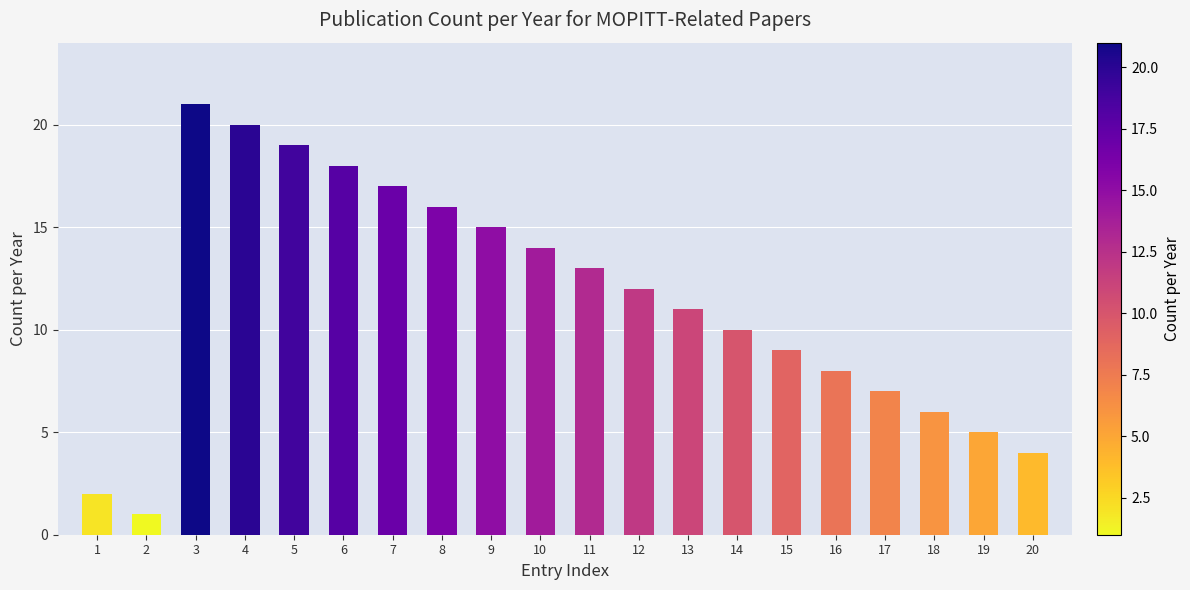

List the labels in order of value, smallest first.

2, 1, 20, 19, 18, 17, 16, 15, 14, 13, 12, 11, 10, 9, 8, 7, 6, 5, 4, 3